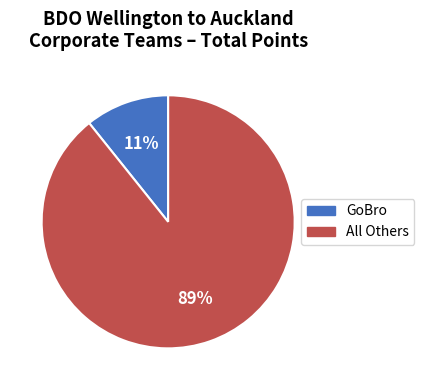

To the nearest percent, what is the average slice percentage?

50%